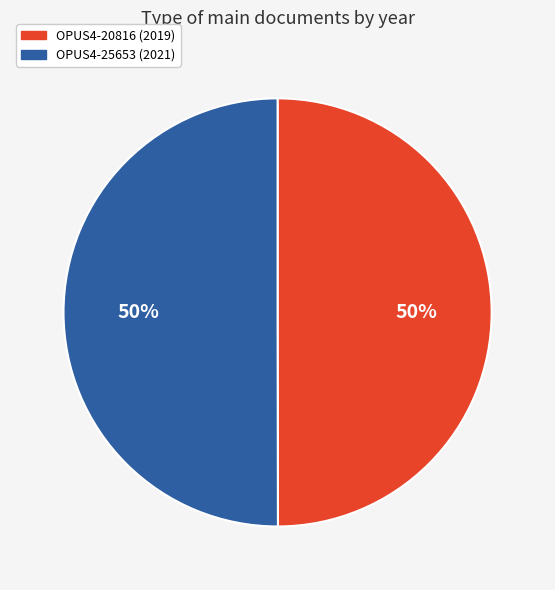

To the nearest percent, what portion does OPUS4-25653 represent?

50%